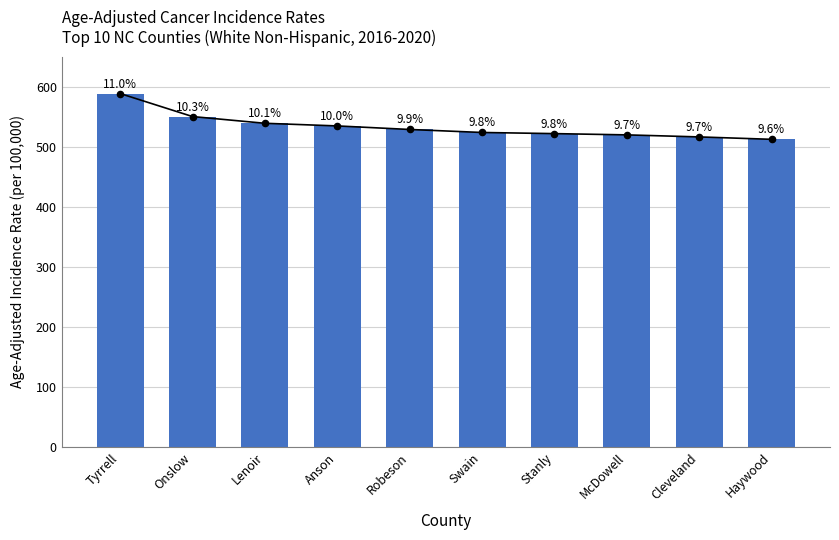

What is the change in value from Lenoir to Robeson?

-10.3